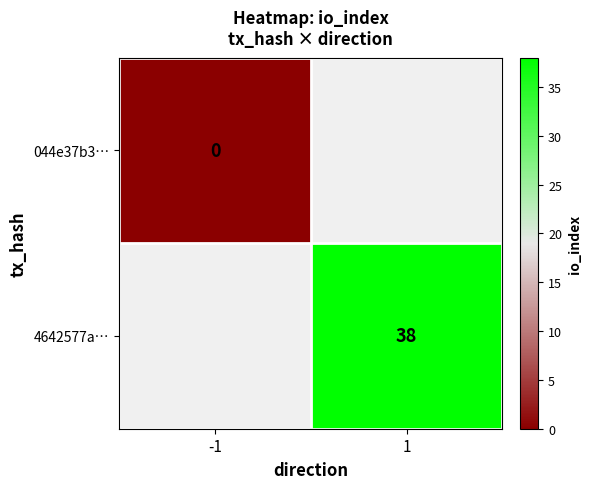

Is it true that 4642577a… equals 38 at 1?

True